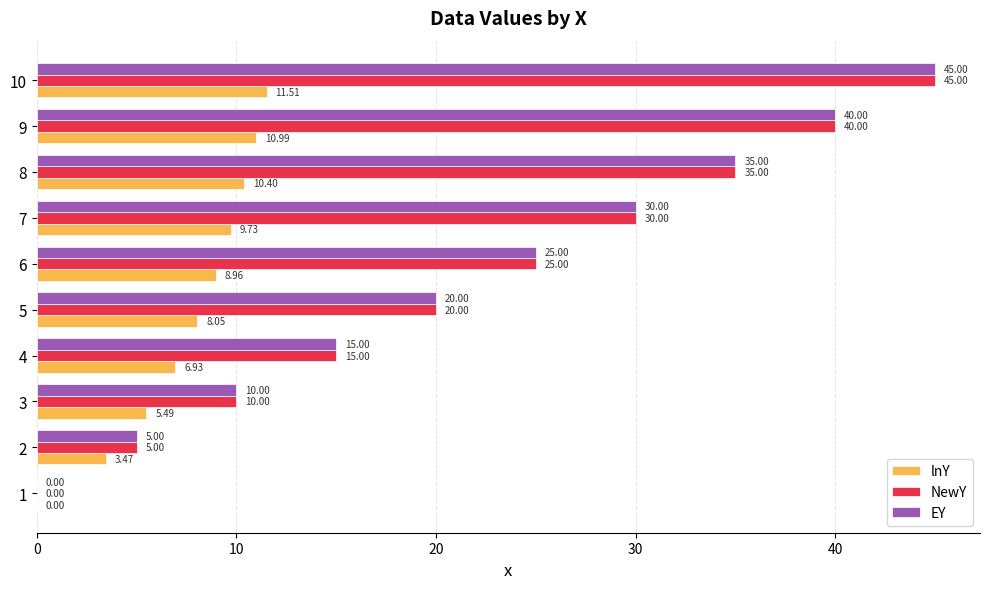

What is the sum of all EY values?

225.0